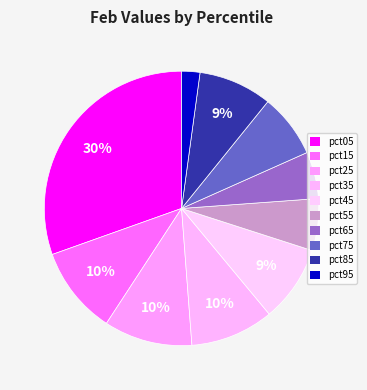

What percentage is the pct45 slice, to the nearest percent?

9%